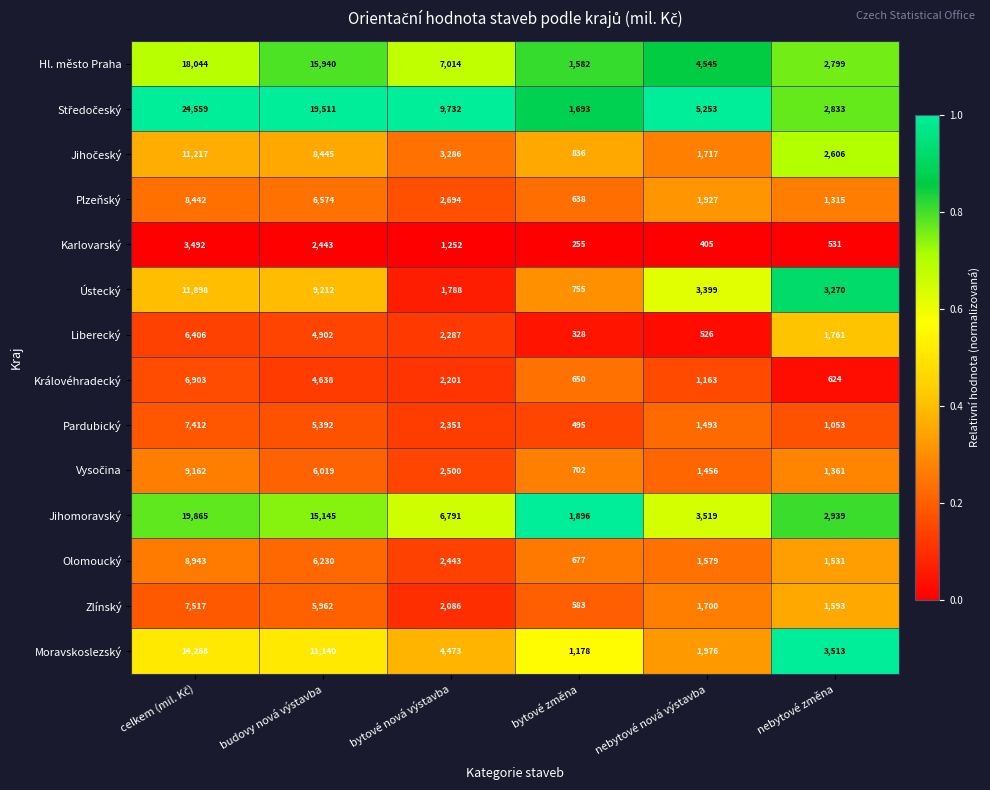

What is the difference between the highest and lowest values at budovy nová výstavba?

17068